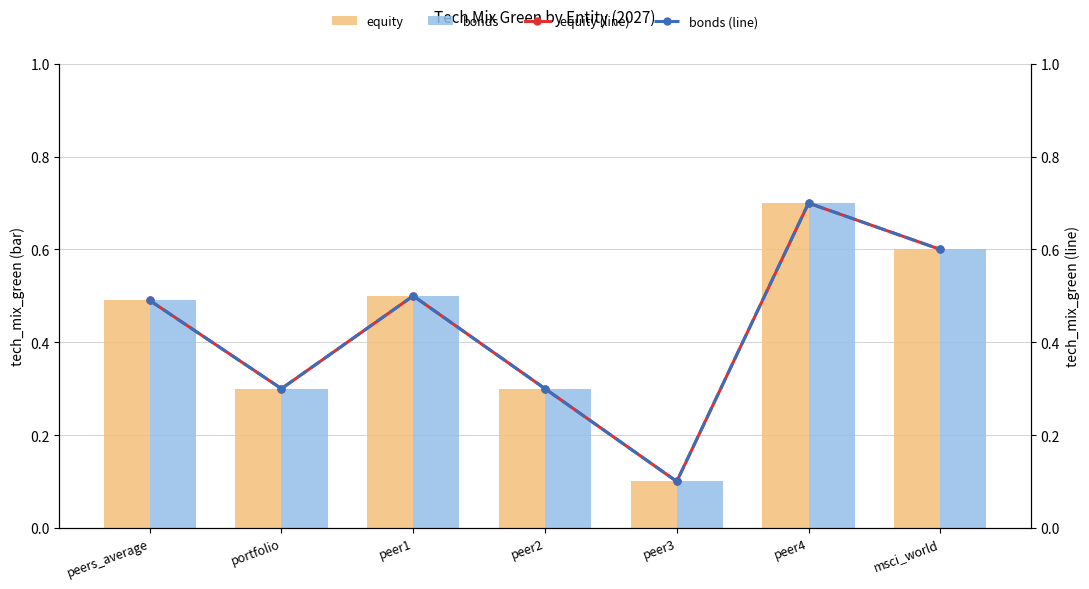

At which label does bonds (line) reach its minimum?

peer3